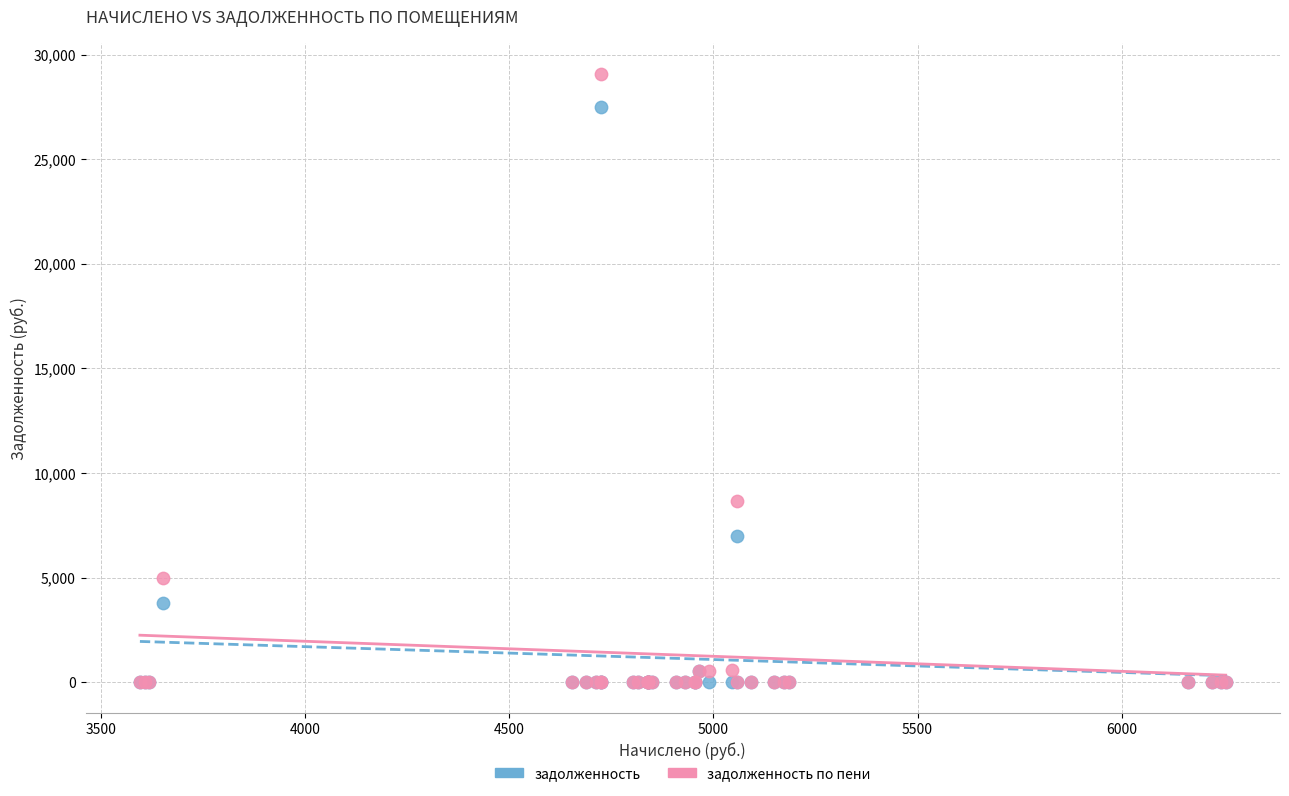

Which series contains the highest Y value?

задолженность по пени